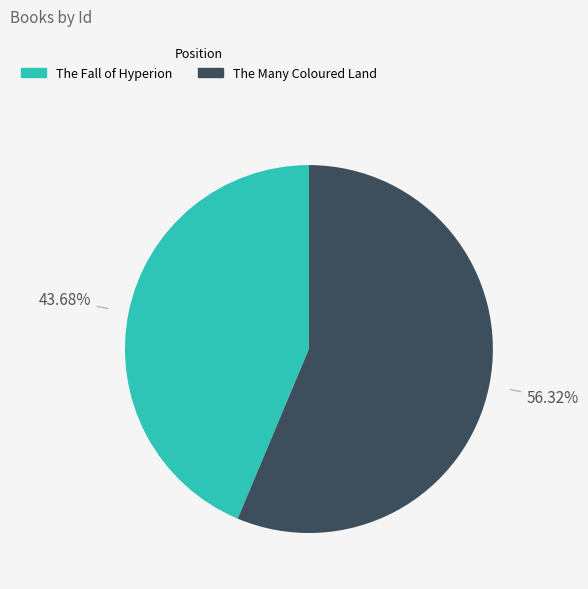

To the nearest percent, what percentage of the pie is The Many Coloured Land?

56%